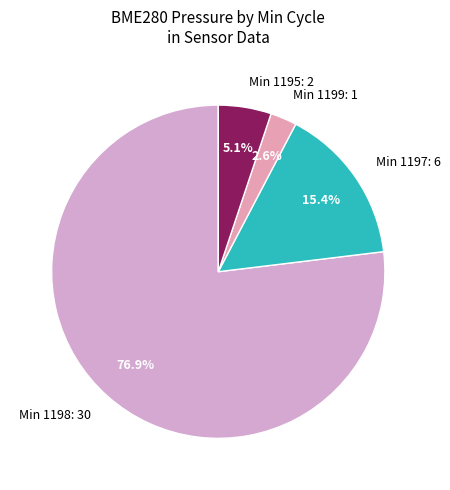

What is the largest slice in the pie chart?

Min 1198: 30